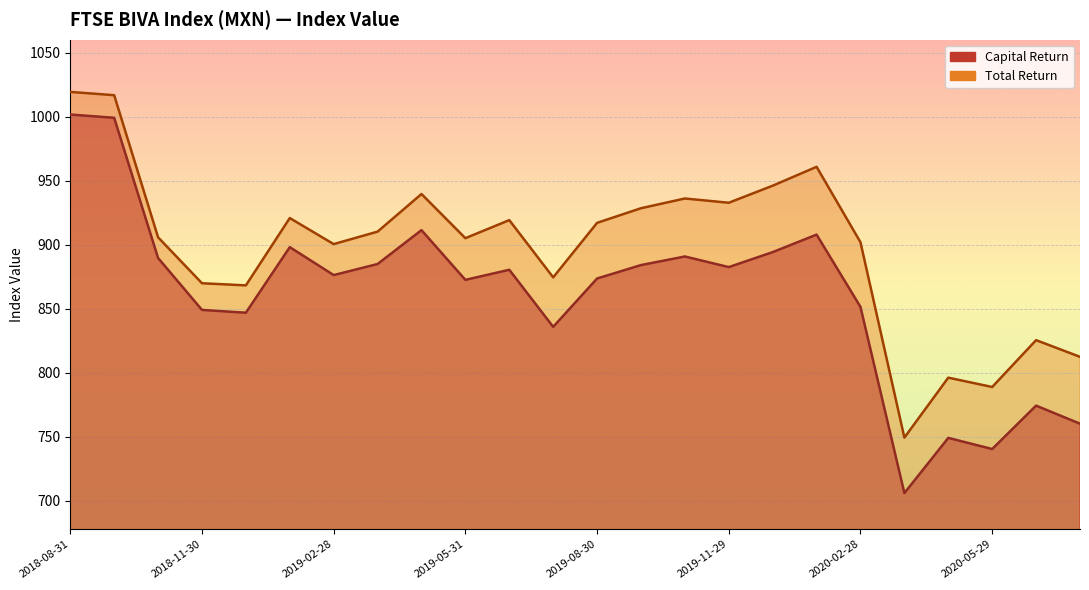

What is the label of the 17th point from the right?

2019-03-29